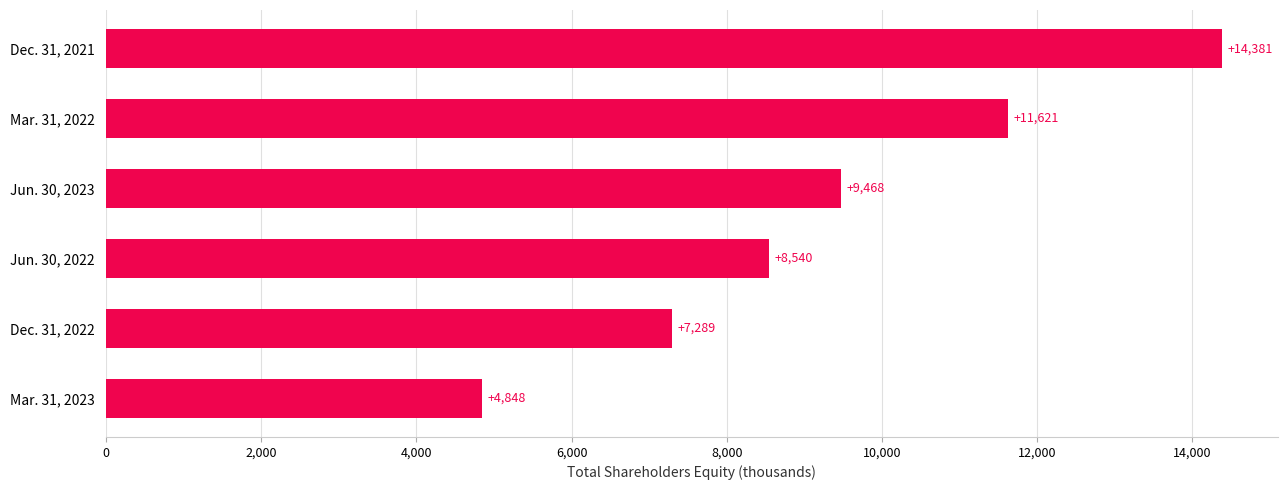

How many bars are there in total?

6